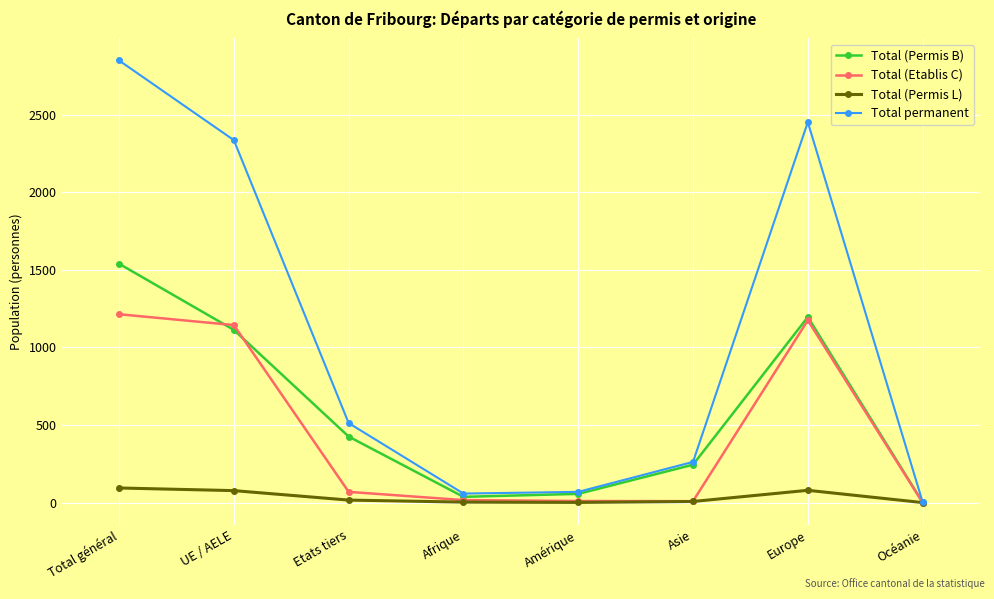

Which series has the largest total across all categories?

Total permanent